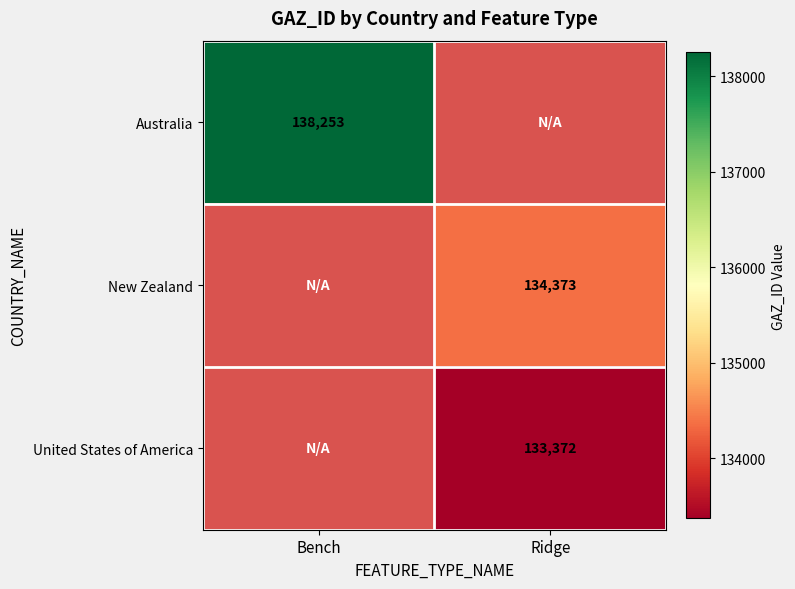

The value of New Zealand at Ridge is 205312.0. True or false?

False